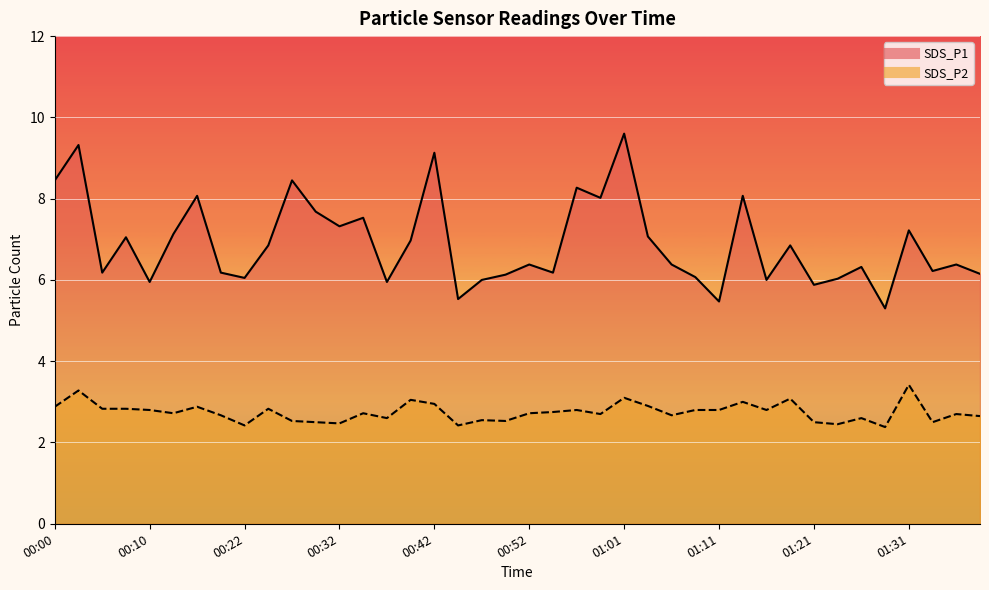

Is the value of SDS_P1 at 00:52 greater than the value of SDS_P2 at 00:03?

Yes